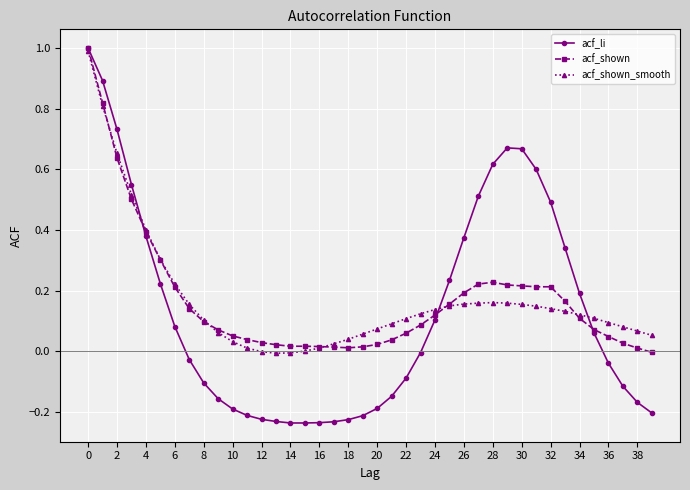

What is the highest value of the acf_shown_smooth series?

1.0